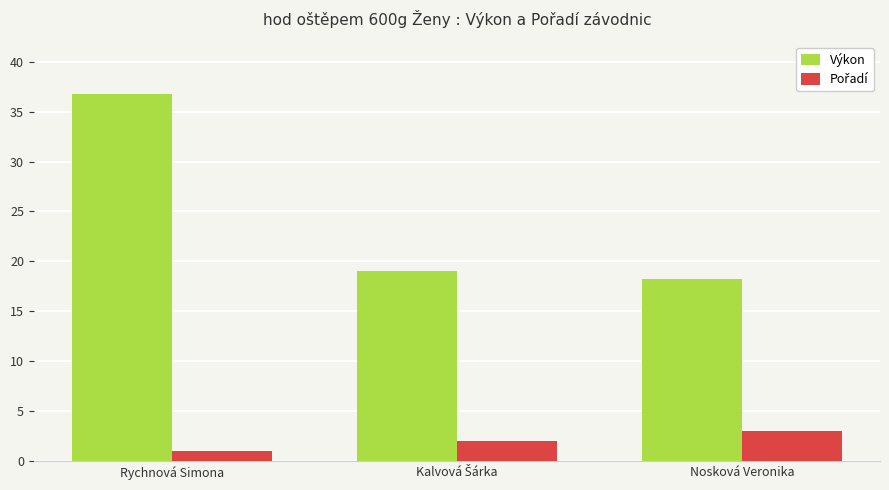

Which series changed the most between Rychnová Simona and Nosková Veronika?

Výkon